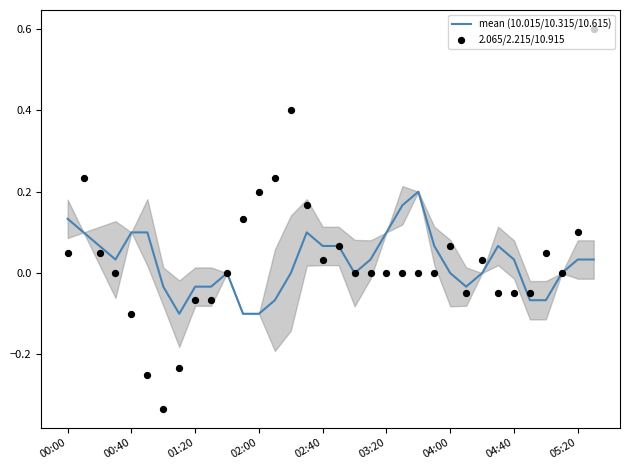

What are all the series names shown in the legend?

mean (10.015/10.315/10.615), 2.065/2.215/10.915